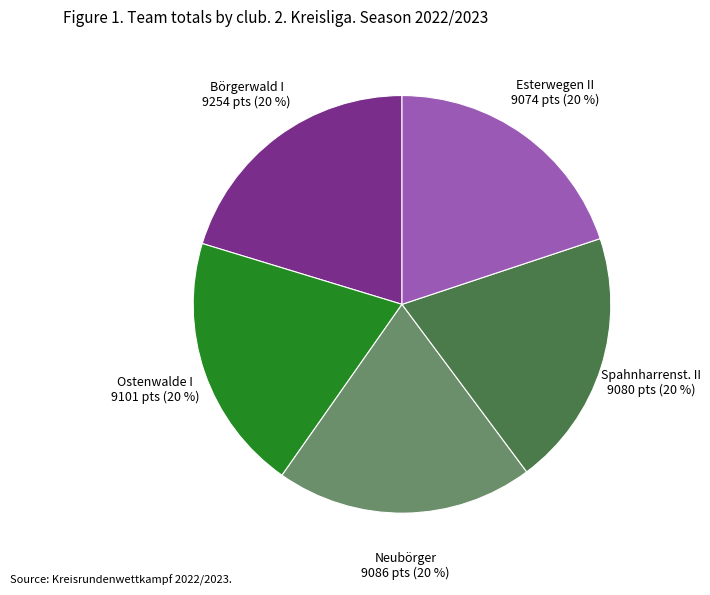

To the nearest percent, what is the average slice percentage?

20%